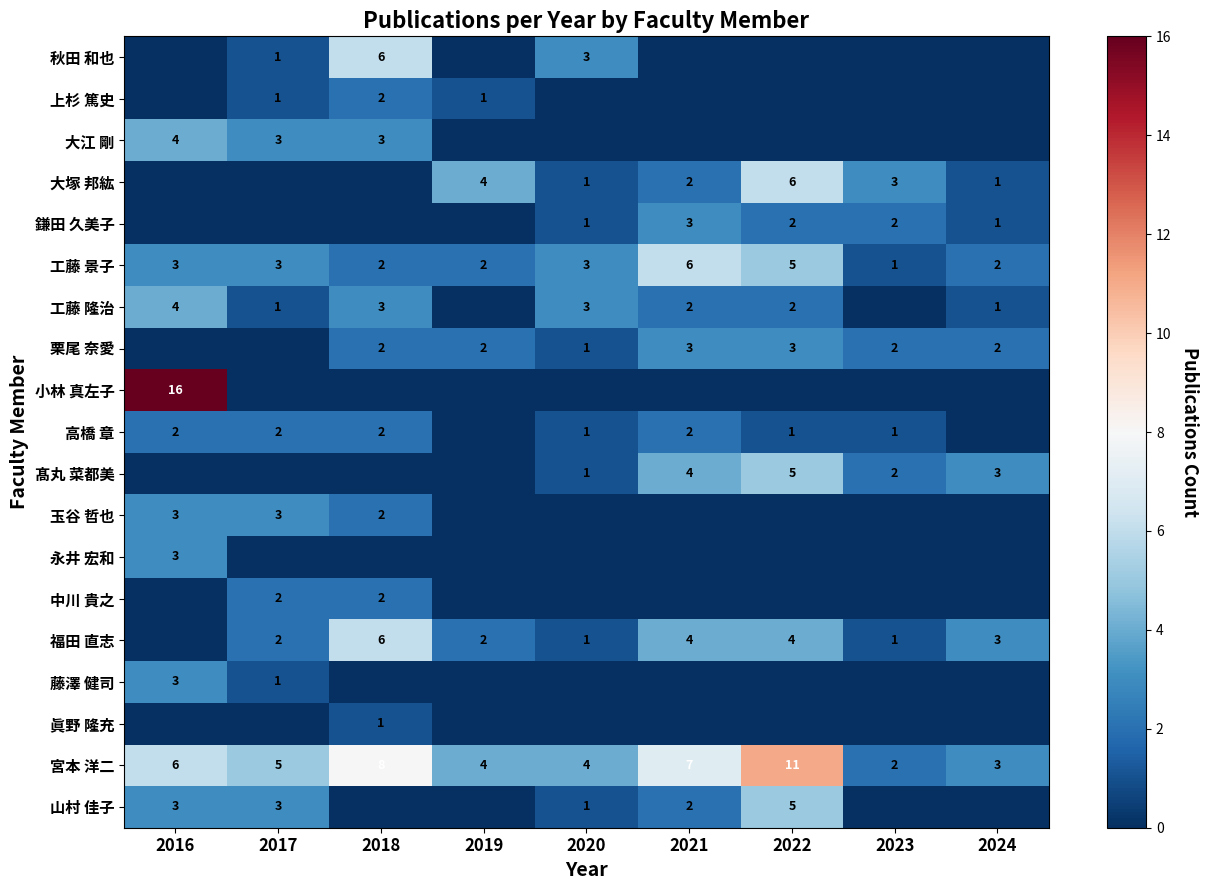

True or false: 高橋 章 has a value of 2 at 2021.

True